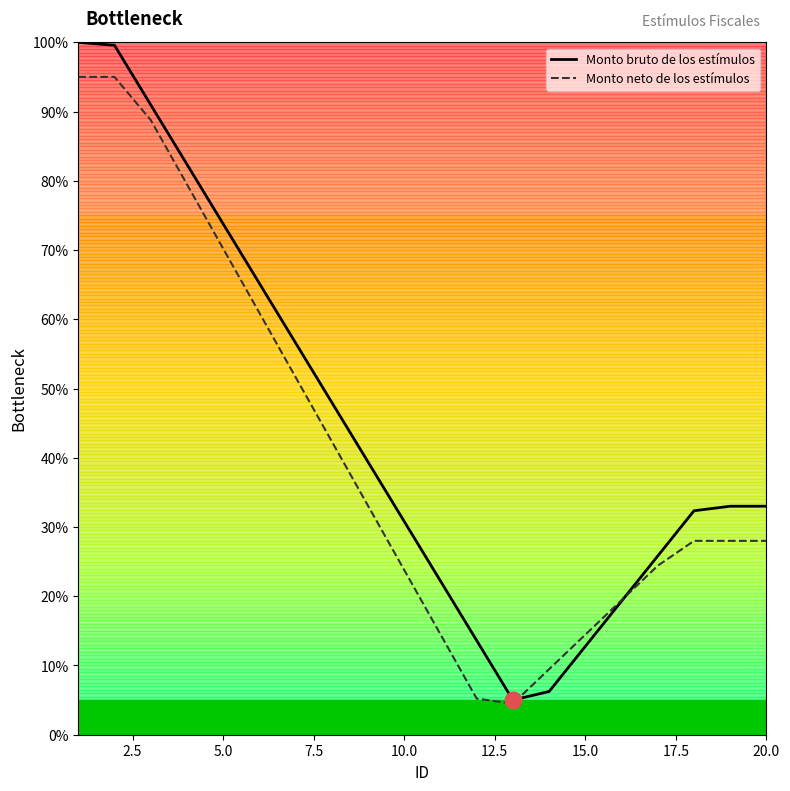

What are all the series names shown in the legend?

Monto bruto de los estímulos, Monto neto de los estímulos